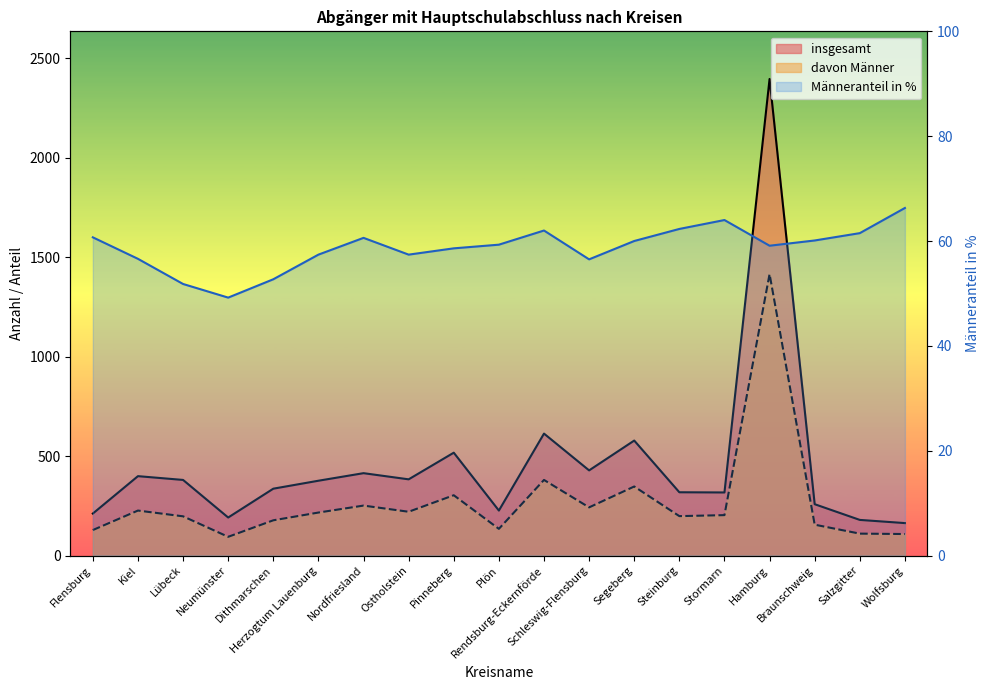

Reading left to right, extract all data points from this chart.

insgesamt: 211.0	399.0	380.0	191.0	336.0	376.0	414.0	383.0	517.0	226.0	613.0	428.0	578.0	318.0	317.0	2396.0	258.0	179.0	163.0
davon Männer: 128.0	226.0	197.0	94.0	177.0	216.0	251.0	220.0	303.0	134.0	380.0	242.0	347.0	198.0	203.0	1415.0	155.0	110.0	108.0
Männeranteil in %: 60.7	56.6	51.8	49.2	52.7	57.4	60.6	57.4	58.6	59.3	62.0	56.5	60.0	62.3	64.0	59.1	60.1	61.5	66.3